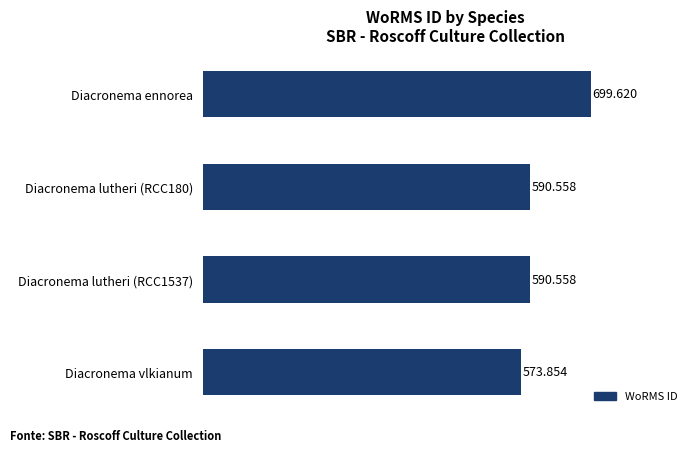

Are the bars horizontal?

Yes